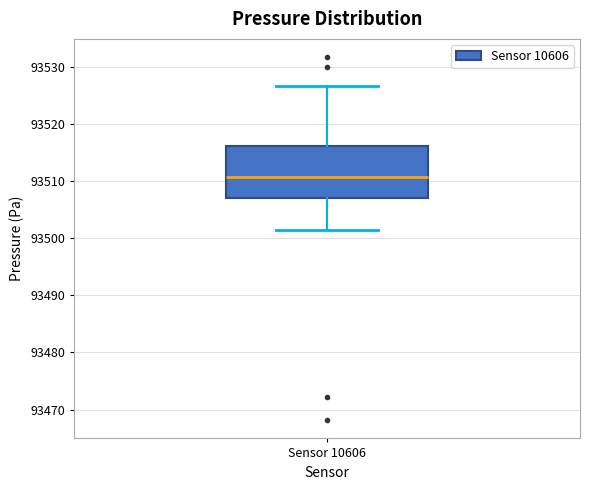

Transcribe this box plot: give where the median line is, the range the box spans, and where the two whiskers end, as read against the y-axis. The values are not printed on the chart, so give them approximately, as read against the axis.

median 93511, box 93507 to 93516, whiskers 93501 to 93527